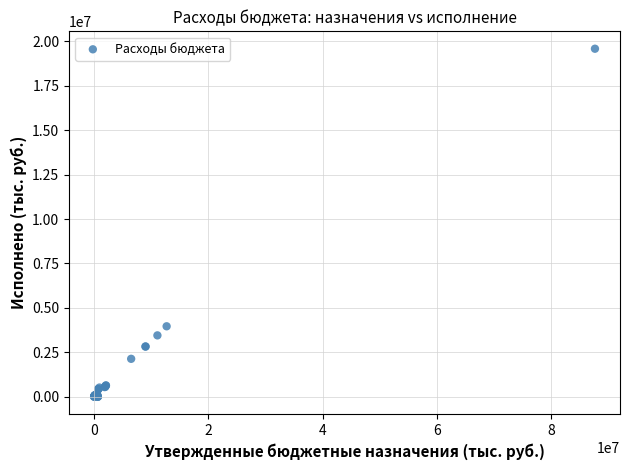

What Y value in the scatter plot is closest to 9794664?

3961269.1